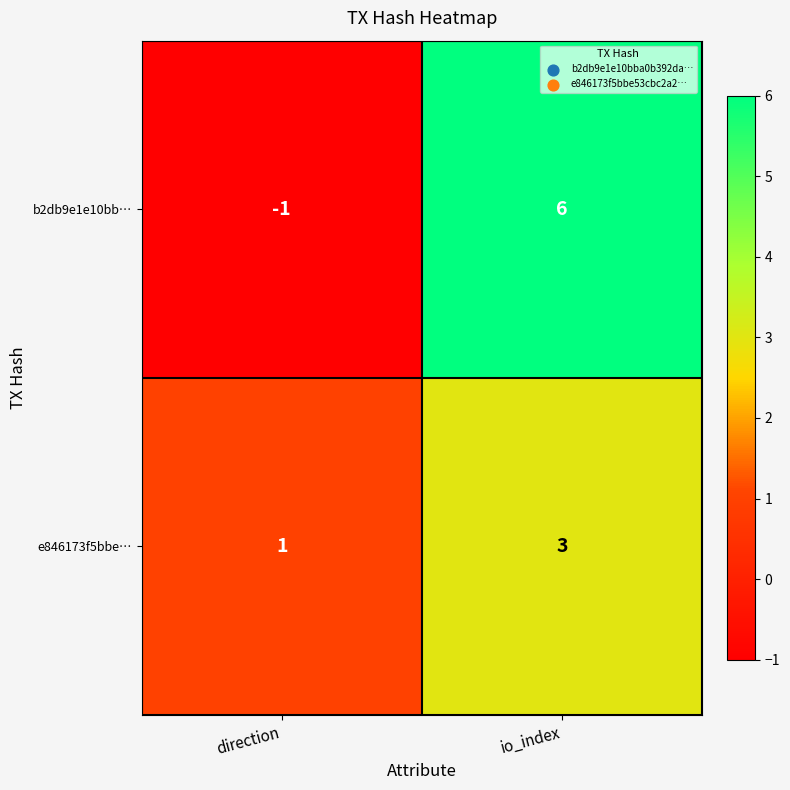

At which label is b2db9e1e10bb… closest to 2?

direction